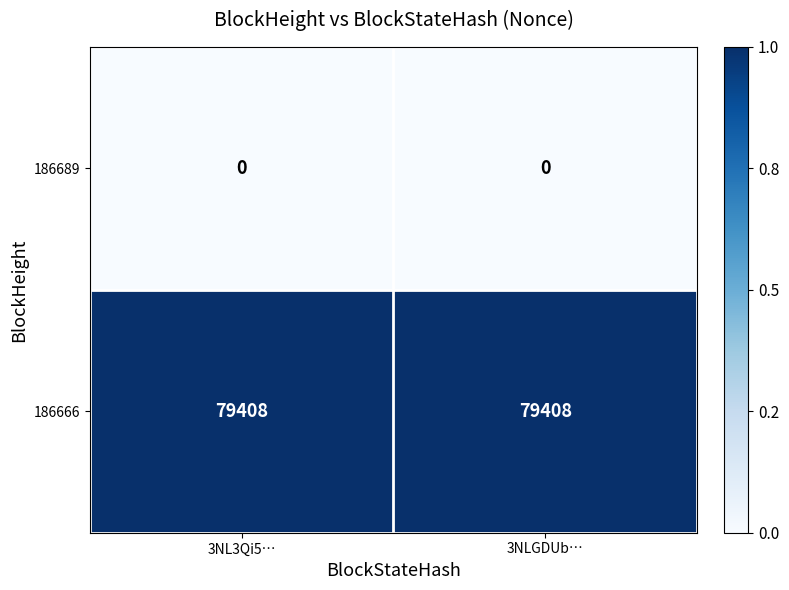

Is it true that 186666 equals 17157 at 3NLGDUb…?

False